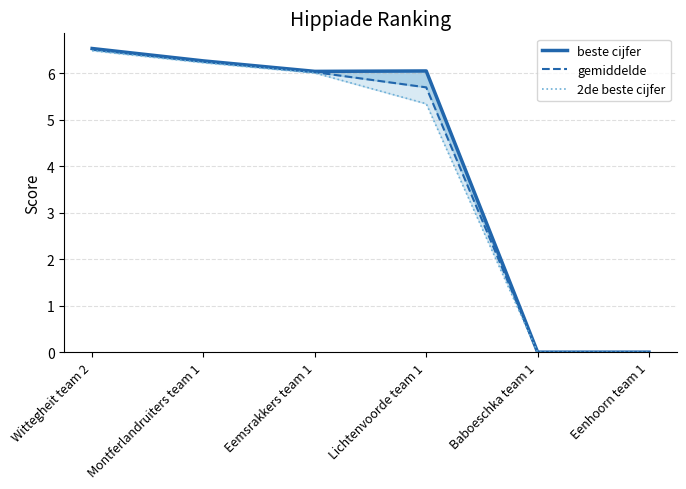

Reading right to left, what are all the values shown in this chart?

beste cijfer: 0.0	0.0	6.1	6.0	6.3	6.5
gemiddelde: 0.0	0.0	5.7	6.0	6.3	6.5
2de beste cijfer: 0.0	0.0	5.3	6.0	6.2	6.5